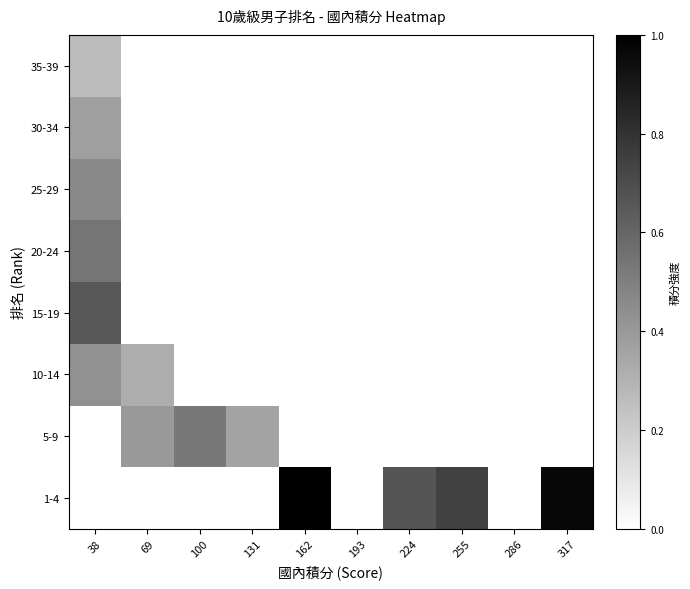

At which category is the sum across all series the highest?

38